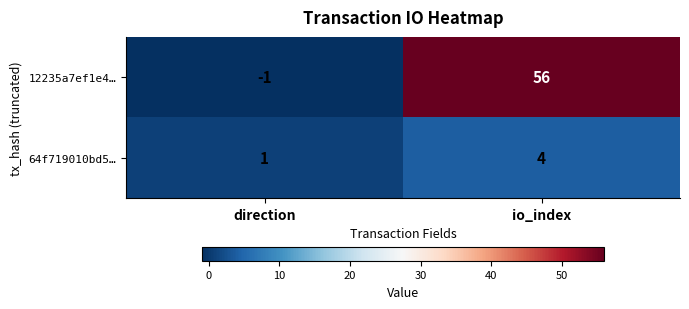

What is the sum of the 64f719010bd5… values at direction and io_index?

5